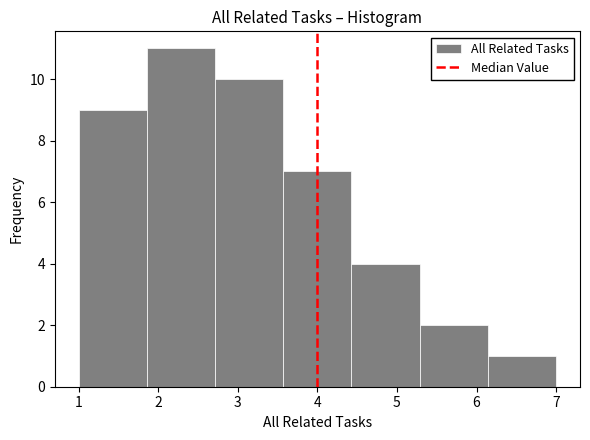

Which range on the x-axis has the tallest bar?

1.9 to 2.7